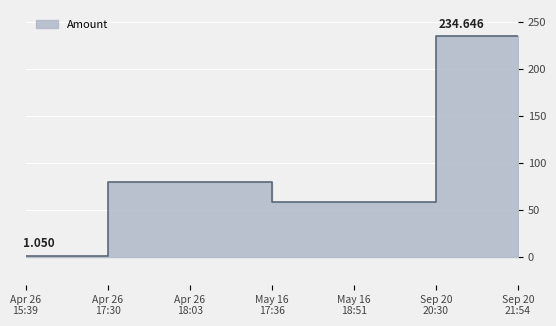

What is the label of the 4th point from the left?

May 16 17:36